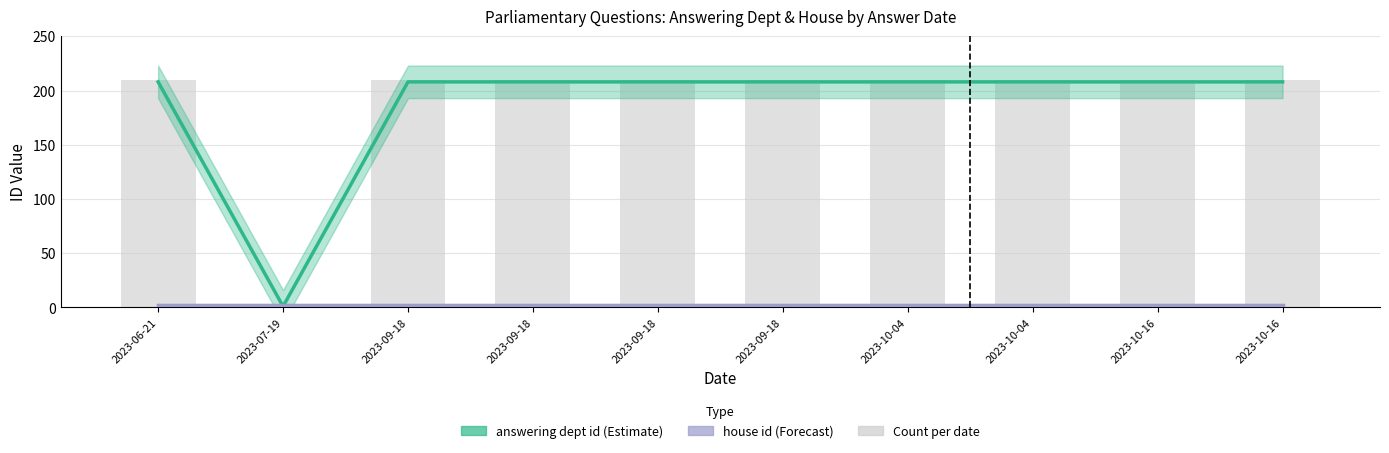

The value of house id at 2023-07-19 is 2. True or false?

True